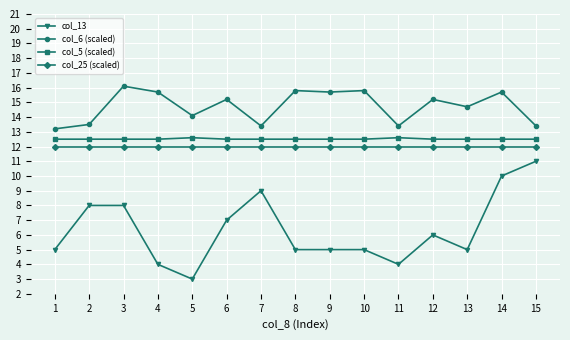

What is the highest value of the col_5 (scaled) series?

12.6